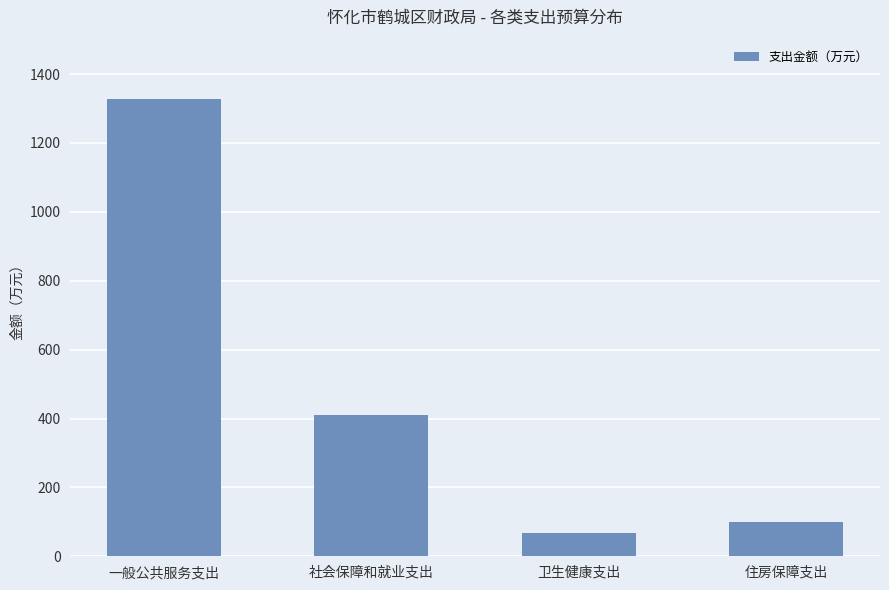

List the labels in order of value, smallest first.

卫生健康支出, 住房保障支出, 社会保障和就业支出, 一般公共服务支出